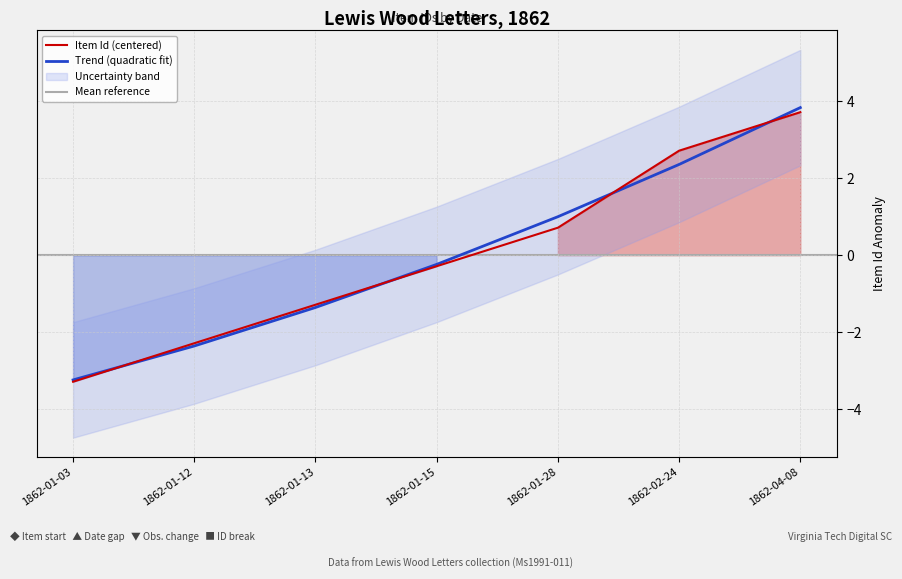

Where is the data nearest to the value 0?

1862-01-15